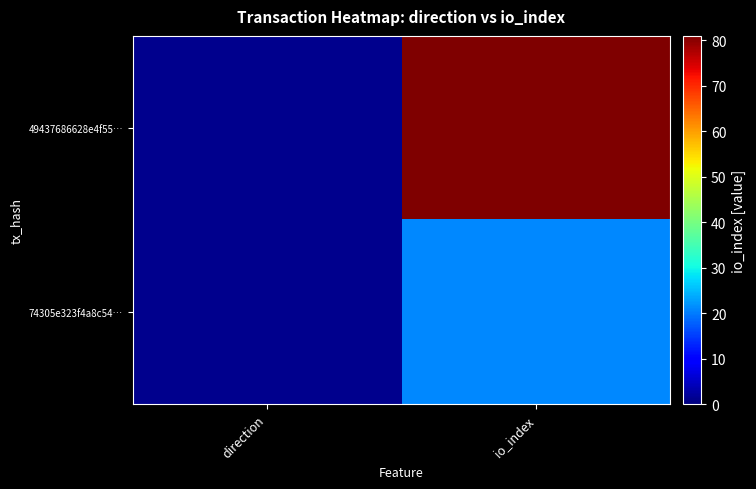

At which category is the sum across all series the highest?

io_index